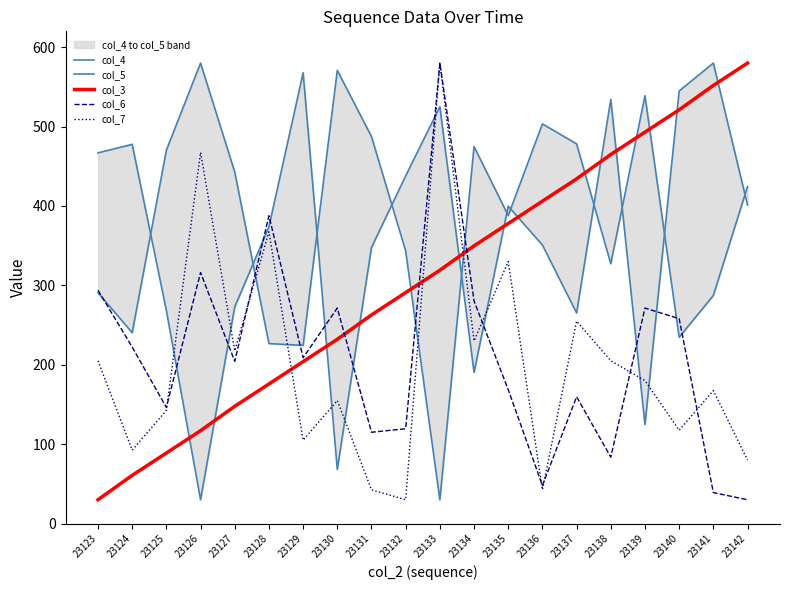

What is the sum of the col_5 values at 23129 and 23137?

833.1